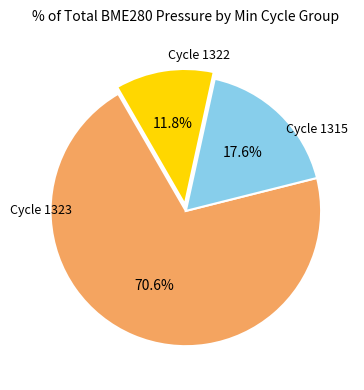

Is there a majority slice in this chart?

Yes